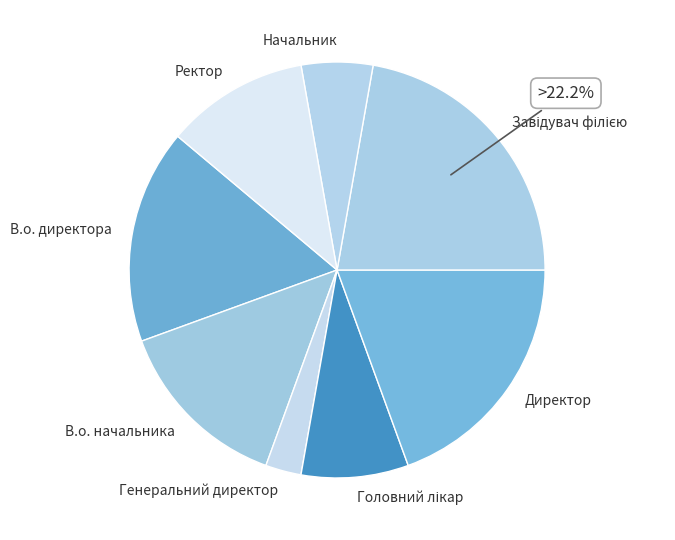

Count the number of slices in the pie.

8